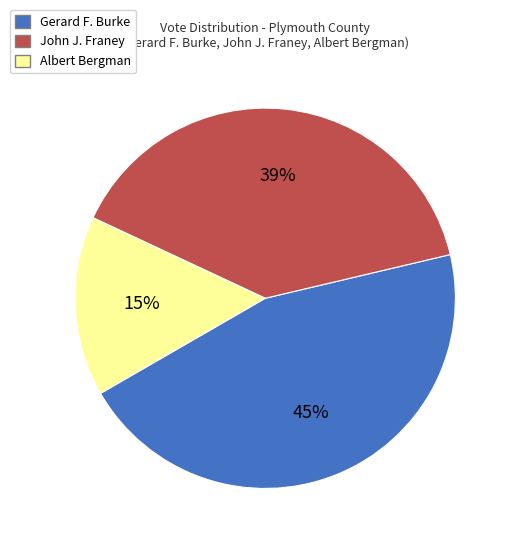

What is the ratio of the value at Gerard F. Burke to the value at John J. Franey?

1.2